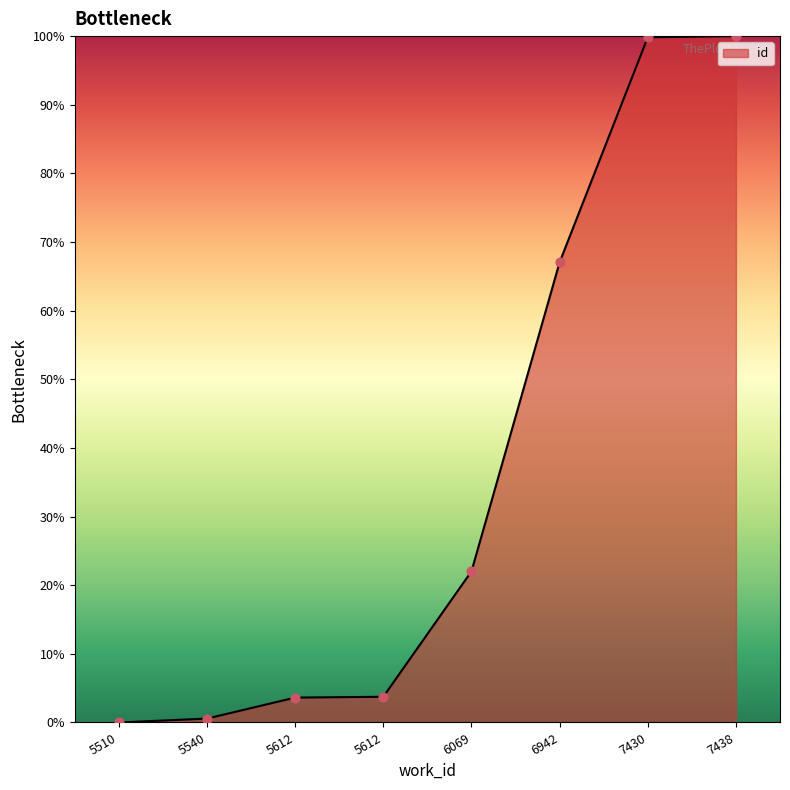

Count the number of values greater than 22.

4